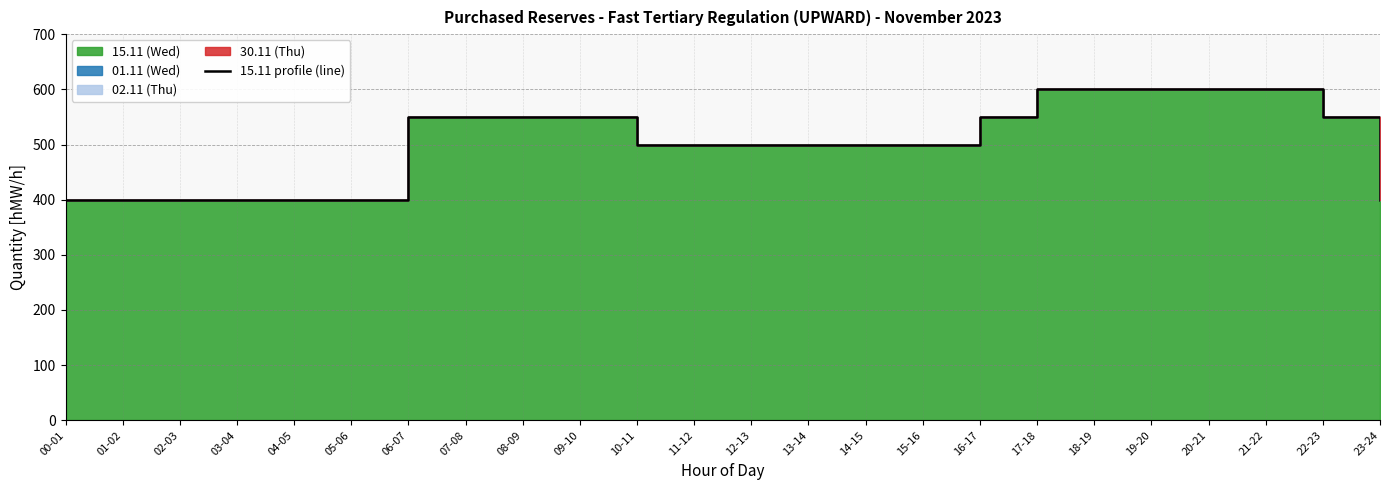

What is the label of the 20th point from the left?

19-20